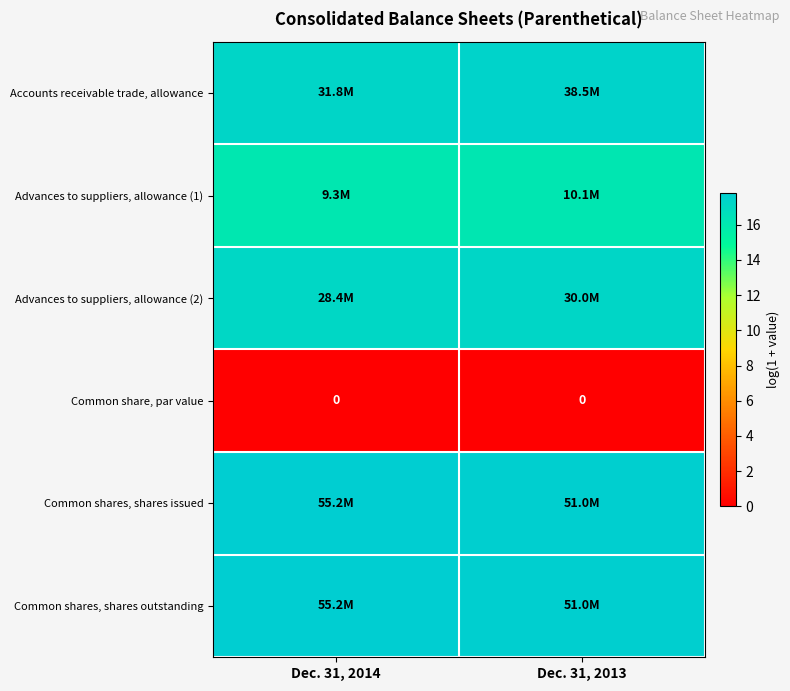

Is it true that Common shares, shares outstanding equals 17.8 at Dec. 31, 2014?

True